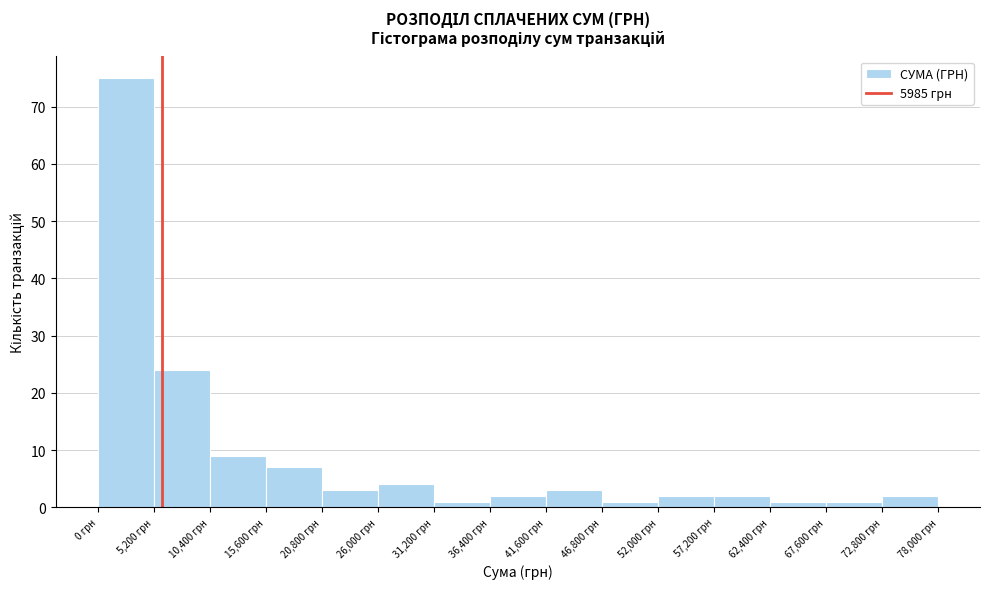

Over which range of the x-axis is the bar tallest?

0 to 5200